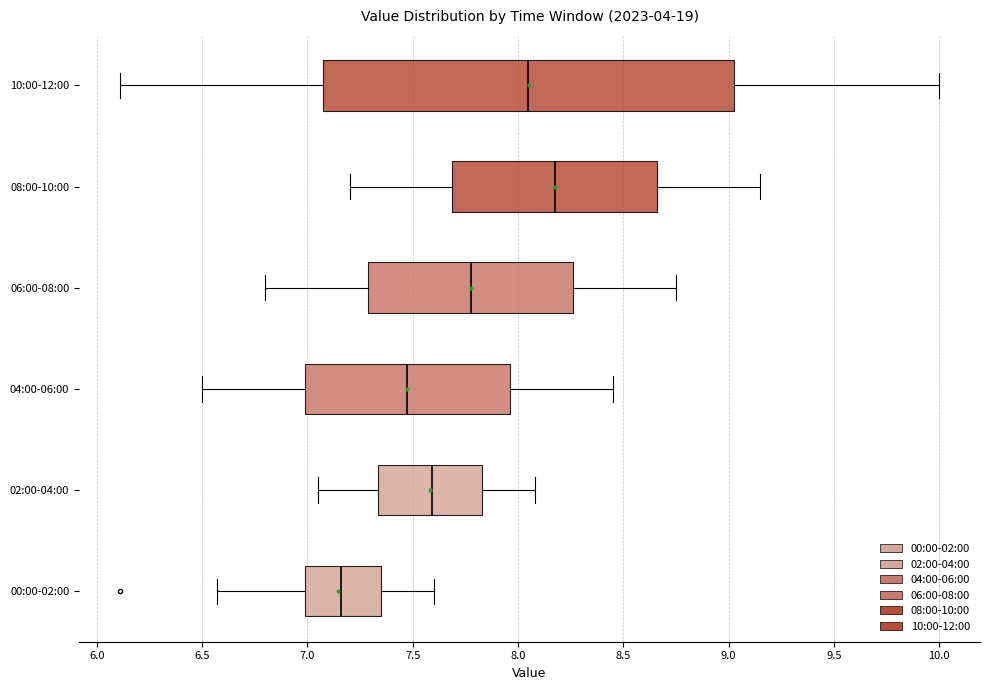

Which box is the widest, from its left edge to its right edge?

10:00-12:00